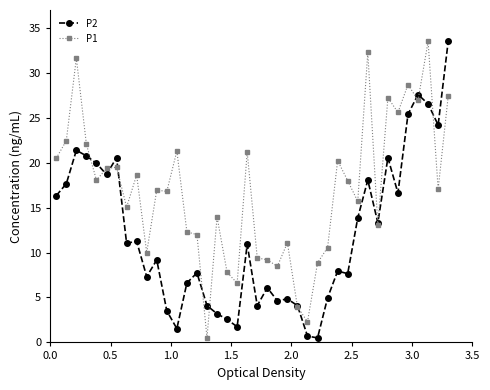

What is the highest value of the P2 series?

33.5